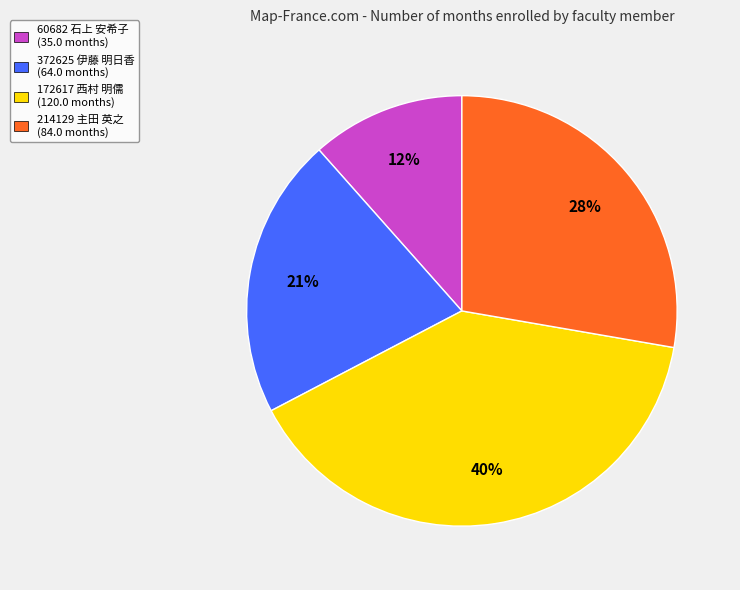

Which category has the biggest portion of the pie?

172617 西村 明儒